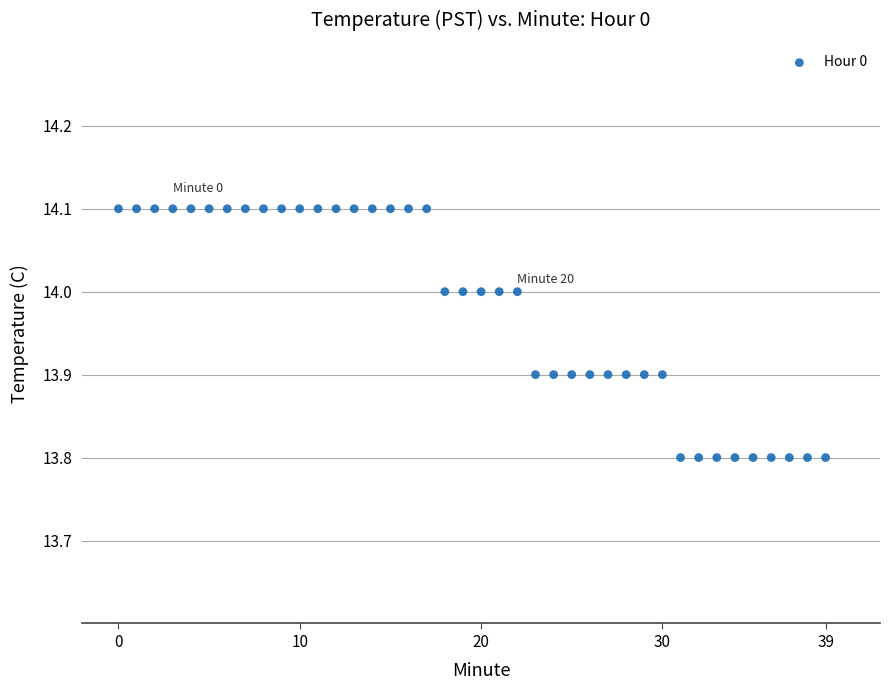

What is the range of Y values (max minus min)?

0.3